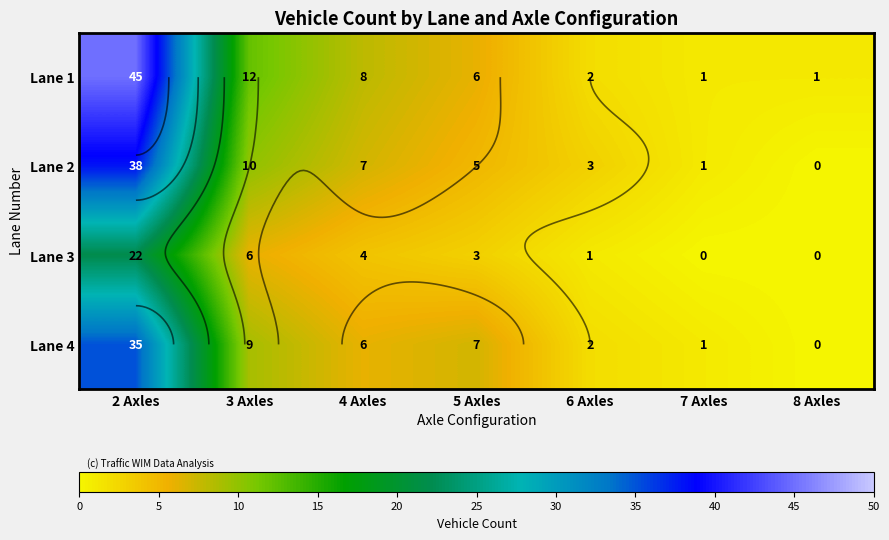

Which category has the lowest value in the Lane 4 series?

8 Axles